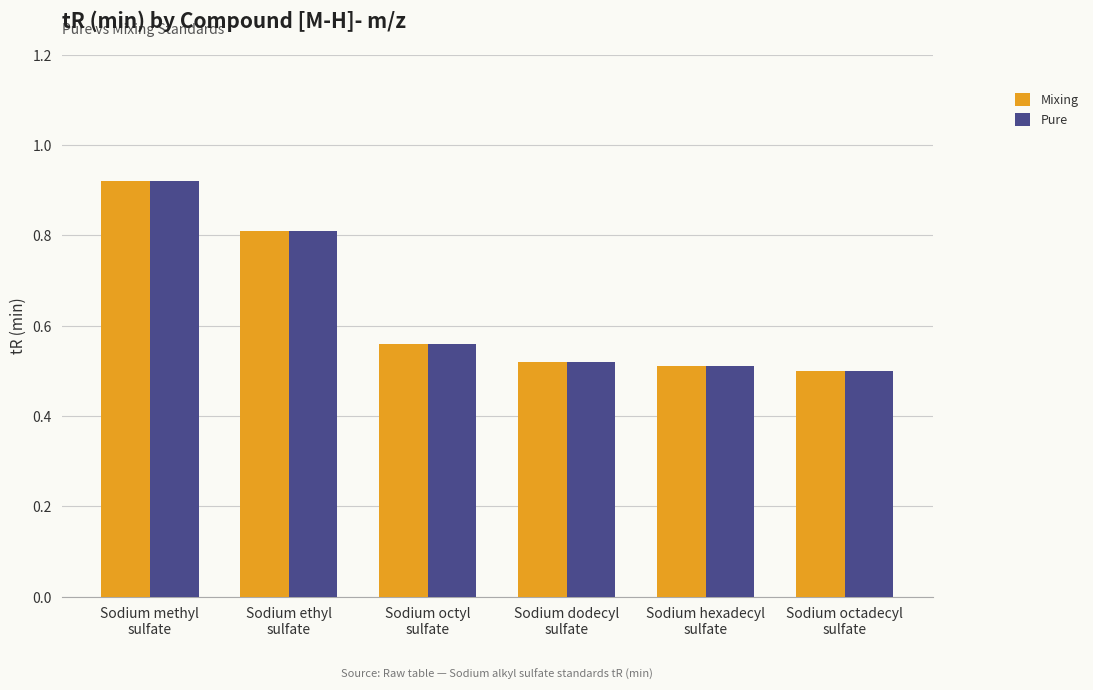

Count the Pure values in the range 0 to 1.

6